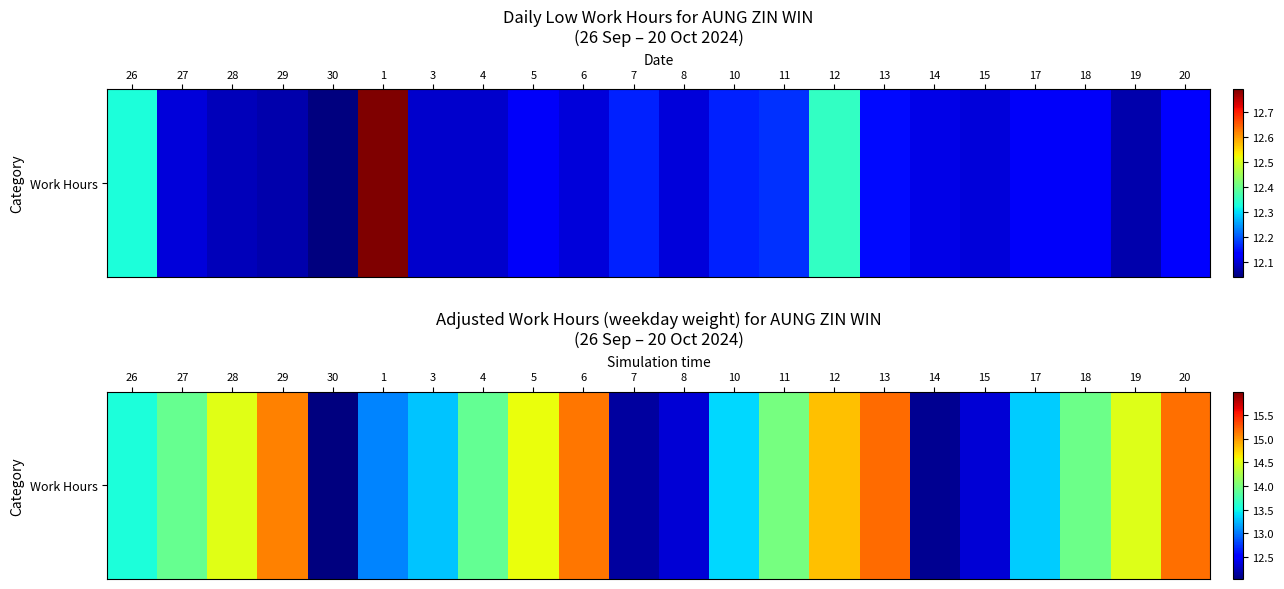

Rank the categories by value from highest to lowest.

13, 20, 6, 29, 12, 5, 28, 19, 11, 18, 27, 4, 26, 10, 17, 3, 1, 8, 15, 7, 14, 30